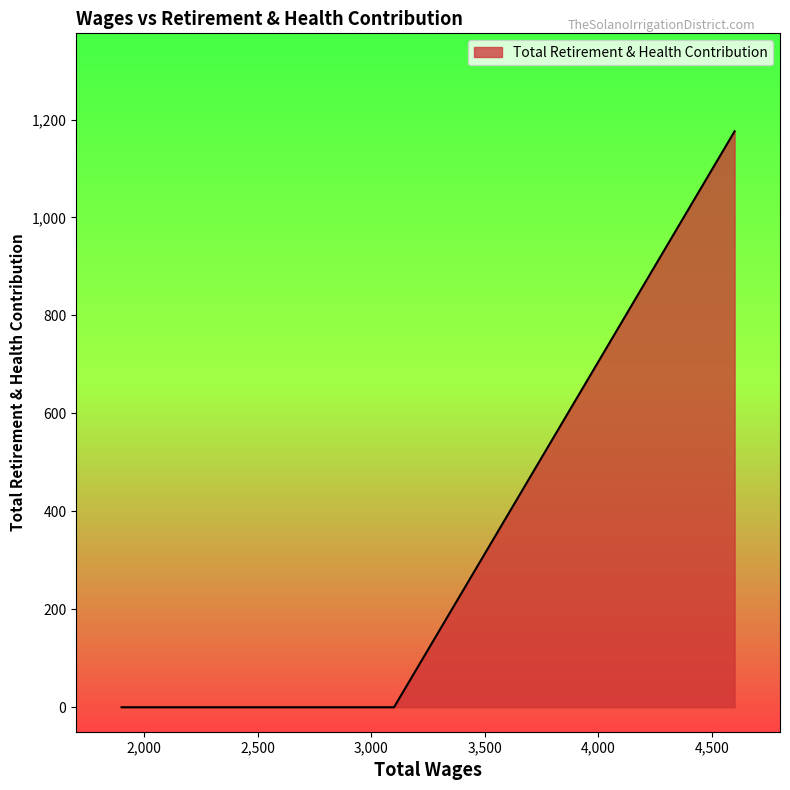

What is the average value?

235